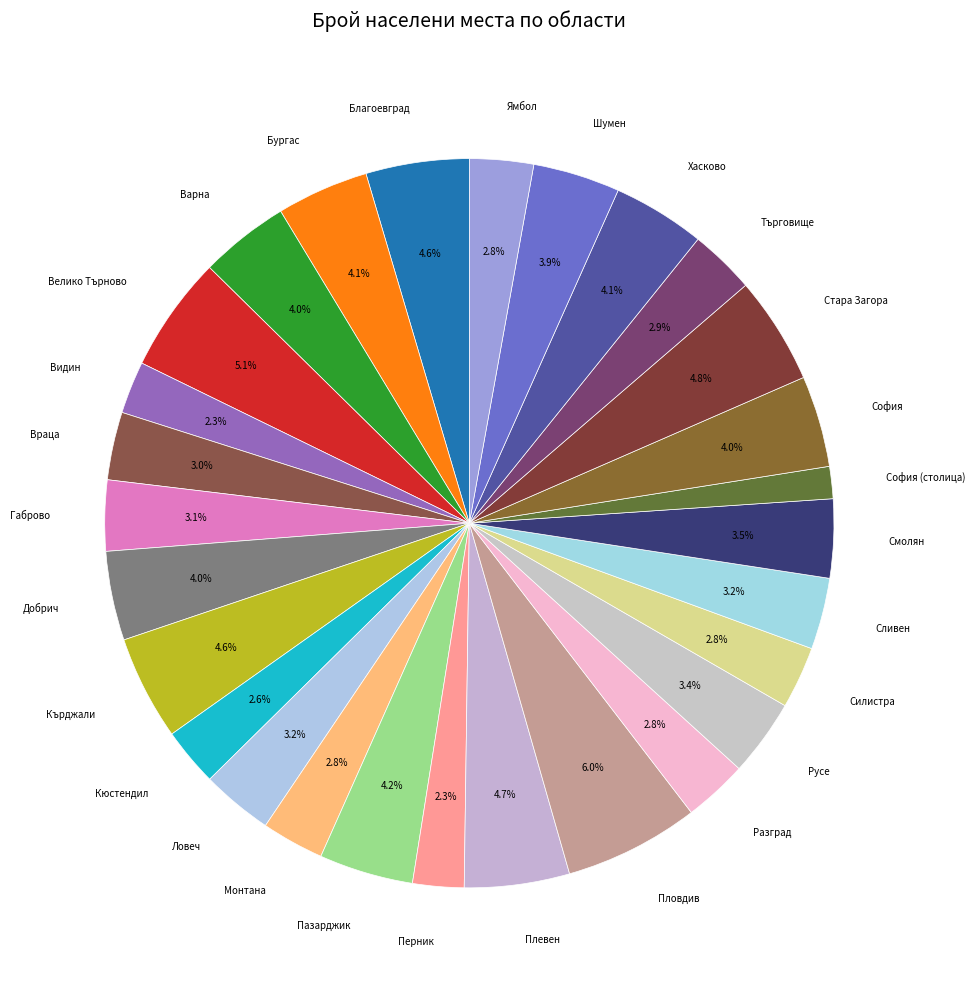

Does Пловдив represent more than half of the total?

No